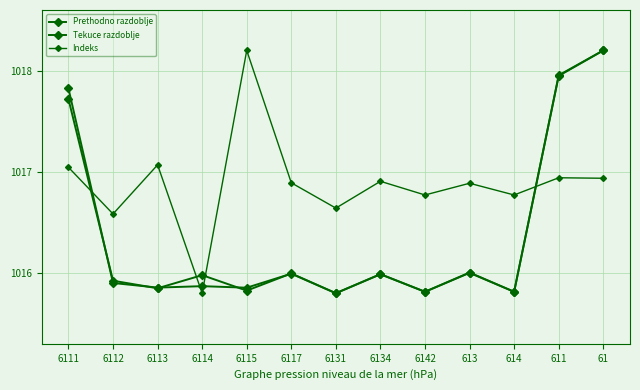

How many times do Indeks and Prethodno razdoblje cross each other?

4